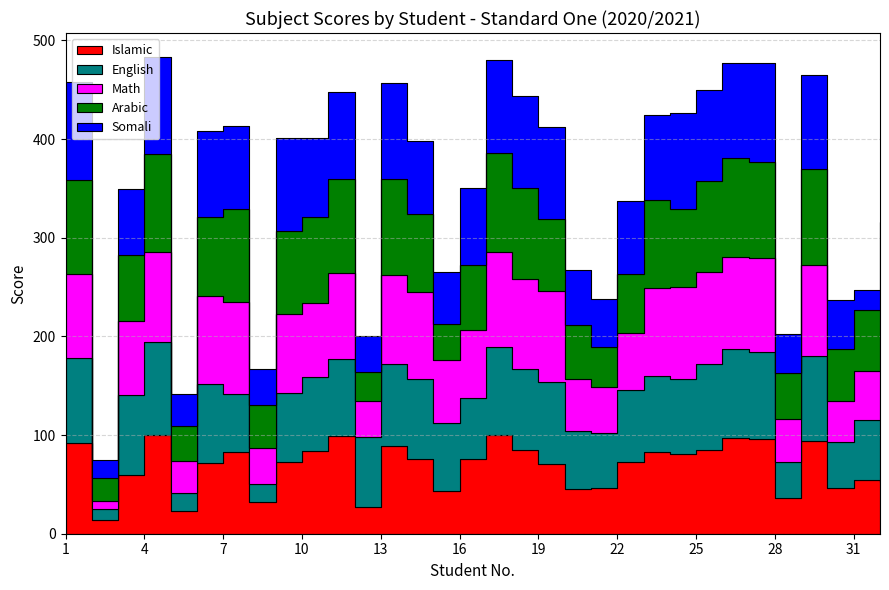

How many lines are shown in the chart?

5